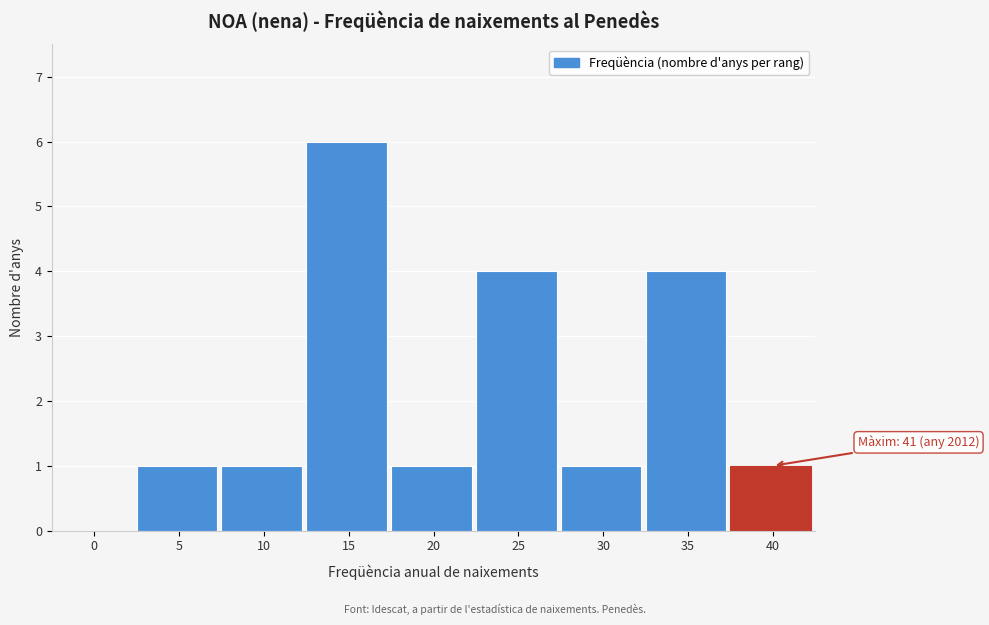

Reading left to right, list all the values displayed in this chart.

0=0	5=1	10=1	15=6	20=1	25=4	30=1	35=4	40=1